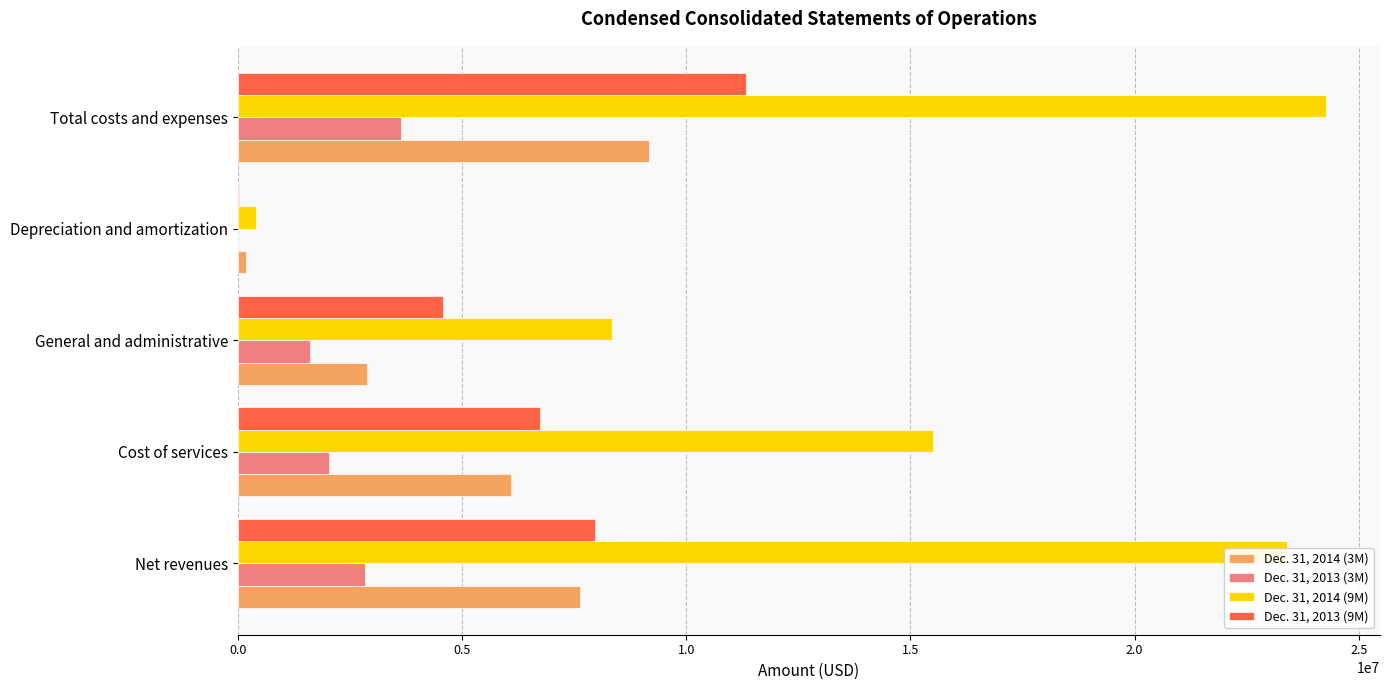

Count the number of data series in this chart.

4